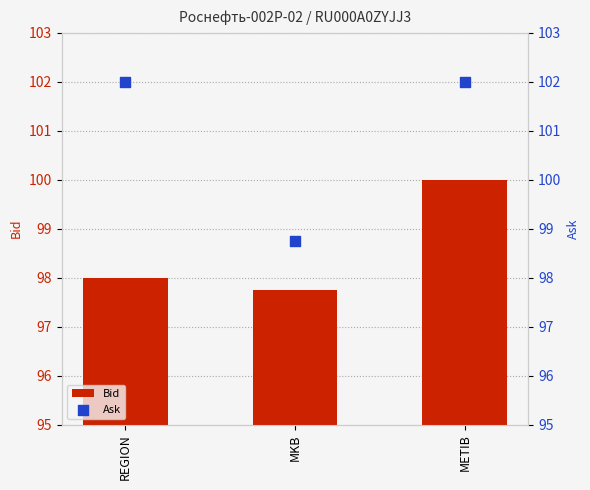

Which series has the largest total across all categories?

Ask